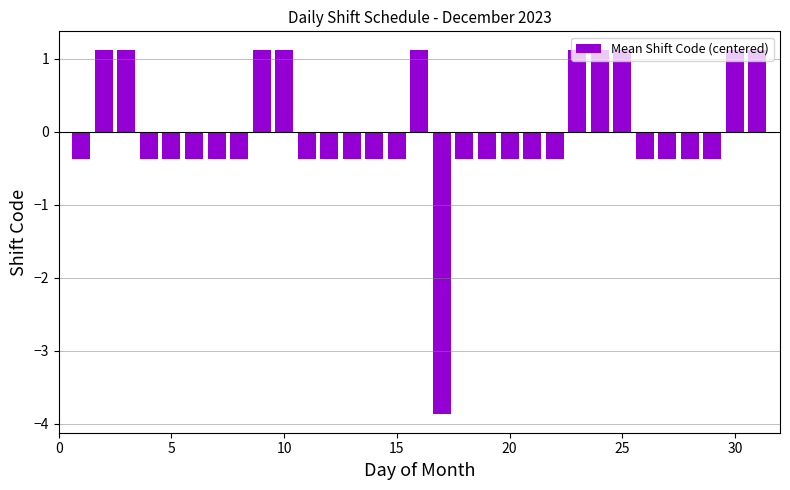

What is the difference between the maximum and minimum values?

5.0